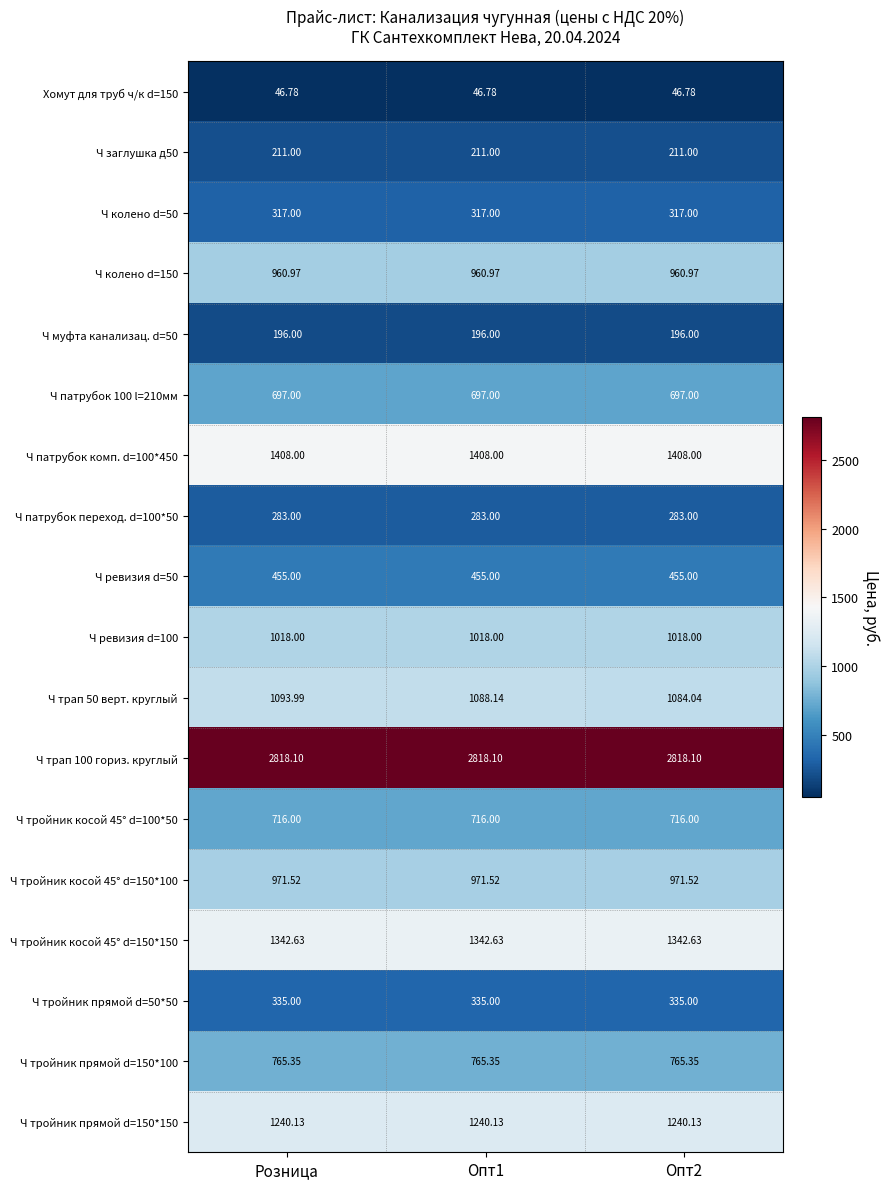

At which category is the sum across all series the highest?

Розница